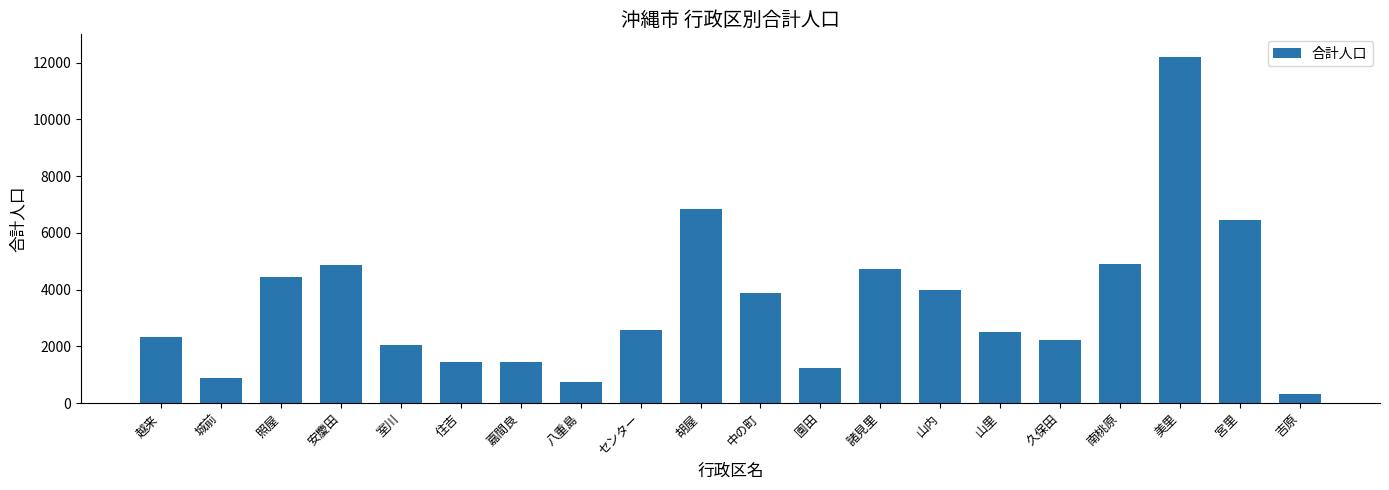

What value does the data have at 室川, to the nearest 100?

2100